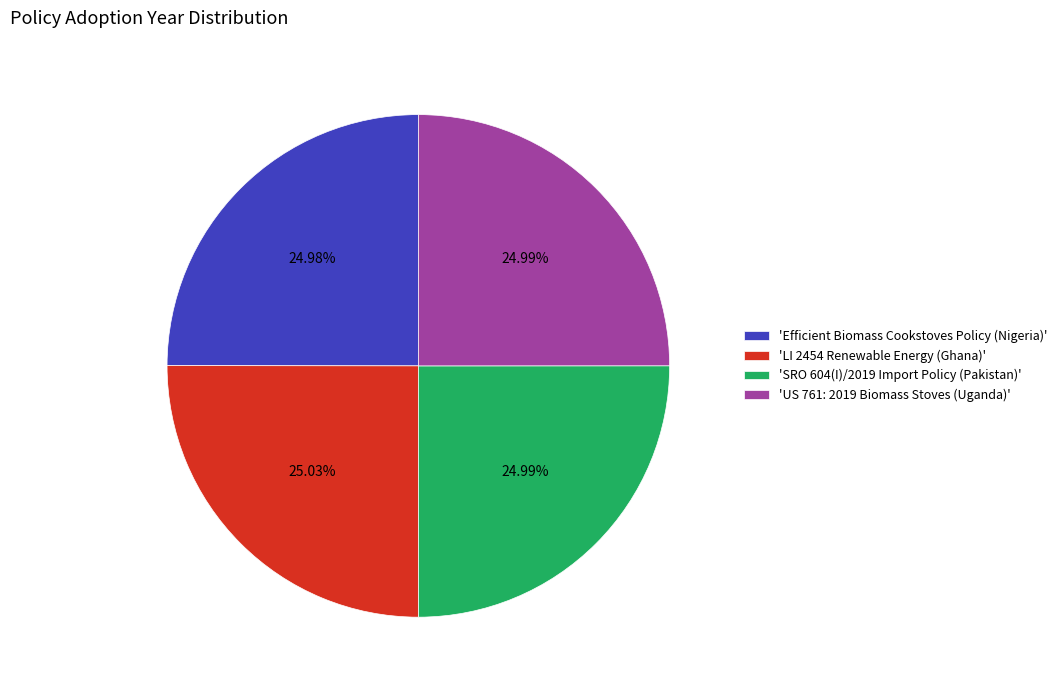

Does 'US 761: 2019 Biomass Stoves (Uganda)' account for over 50% of the chart?

No